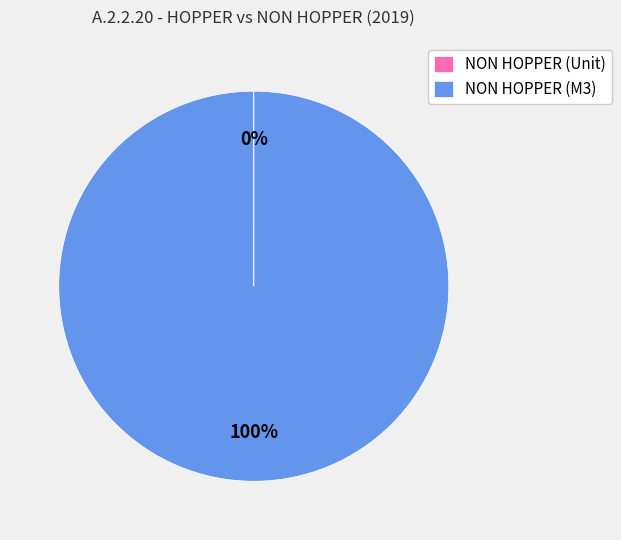

Which slice is the largest?

NON HOPPER (M3)